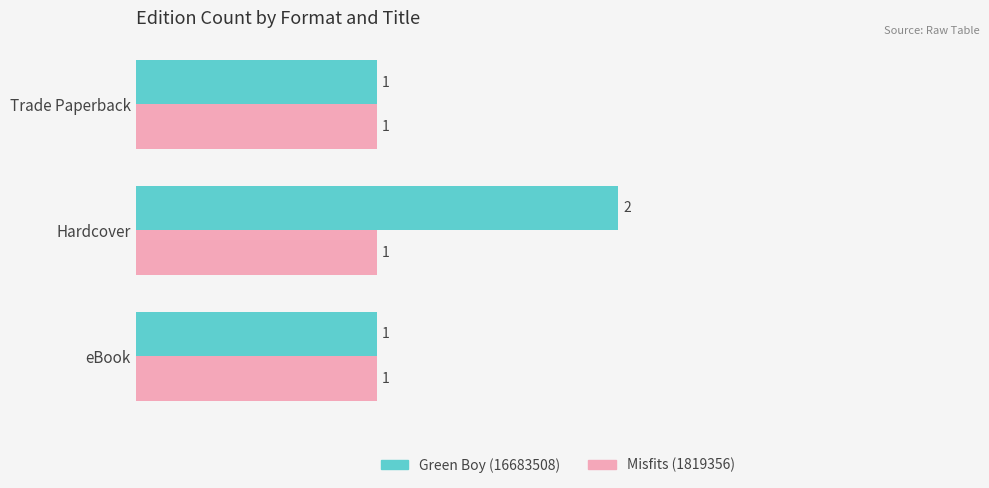

Is it true that Green Boy (16683508) equals 1 at eBook?

True